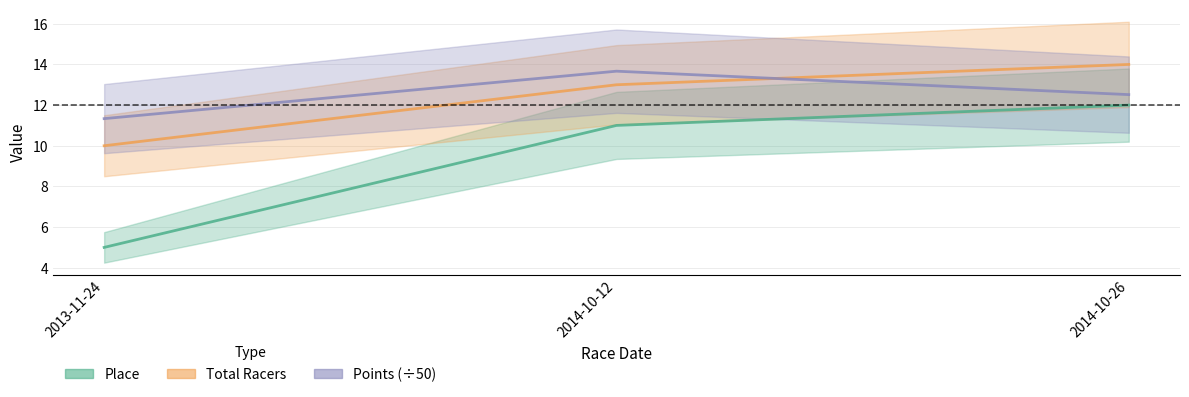

What is the sum of the Place values at 2013-11-24 and 2014-10-26?

17.0